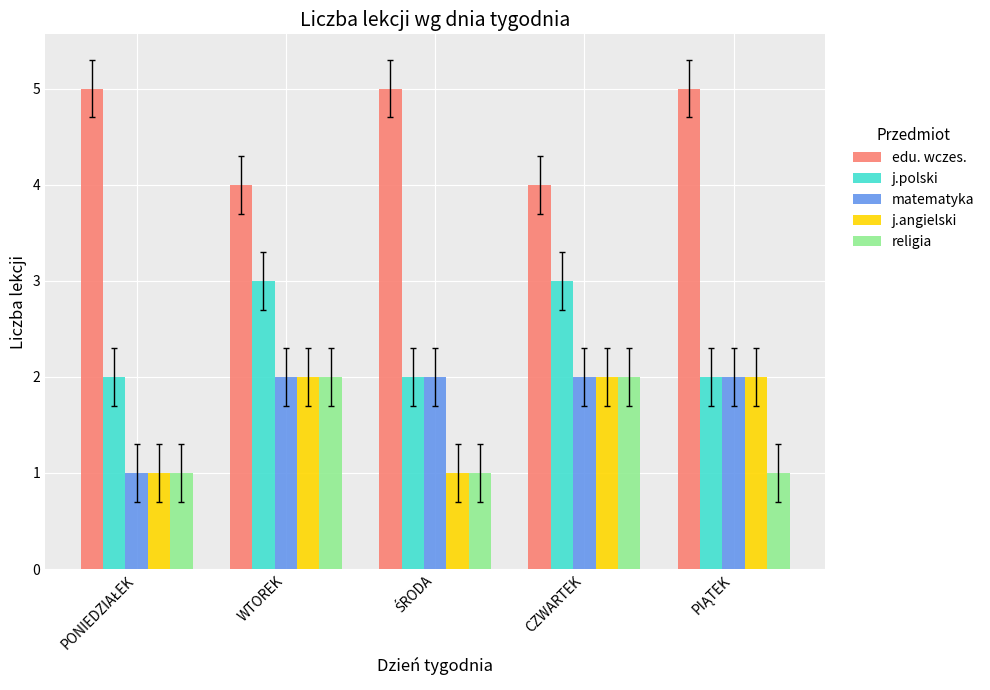

Is the value of j.angielski at CZWARTEK greater than the value of edu. wczes. at CZWARTEK?

No